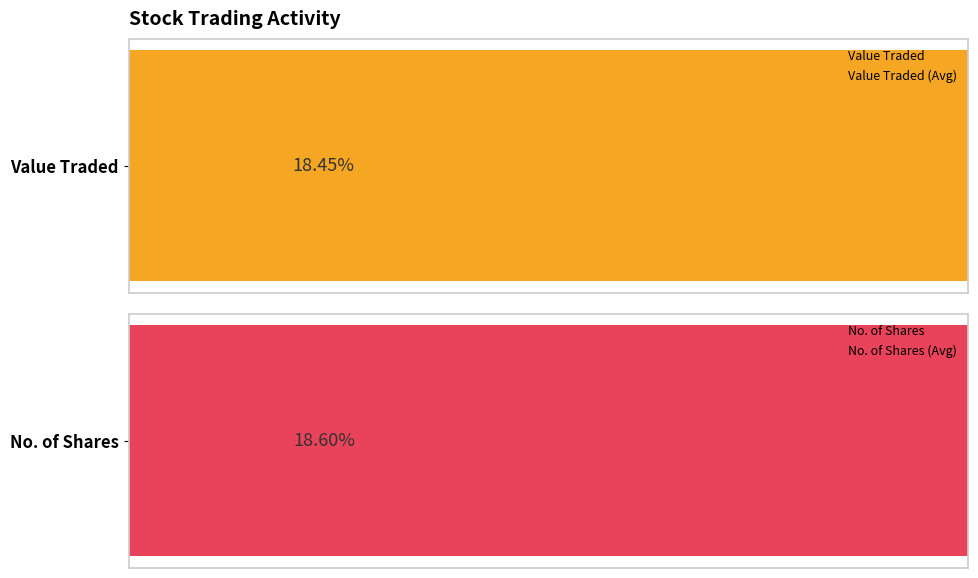

At how many categories does at least one series exceed 45410?

1